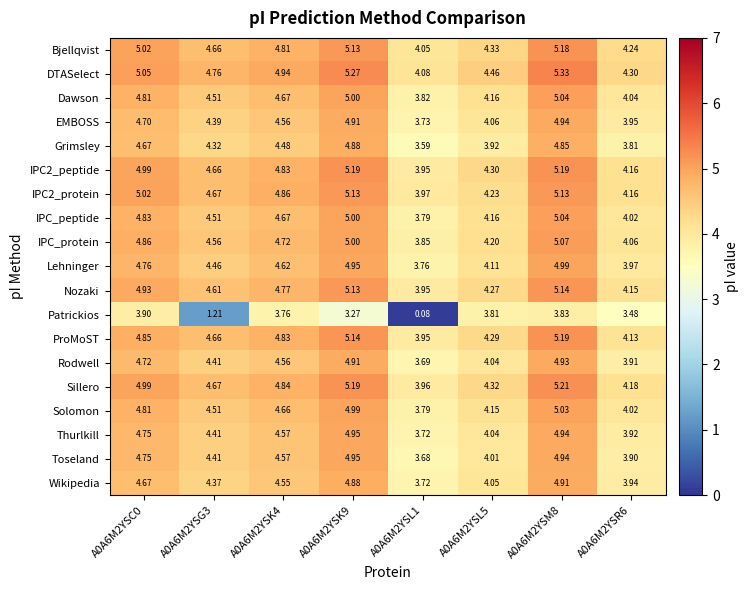

Which series changed the most between A0A6M2YSG3 and A0A6M2YSL5?

Patrickios